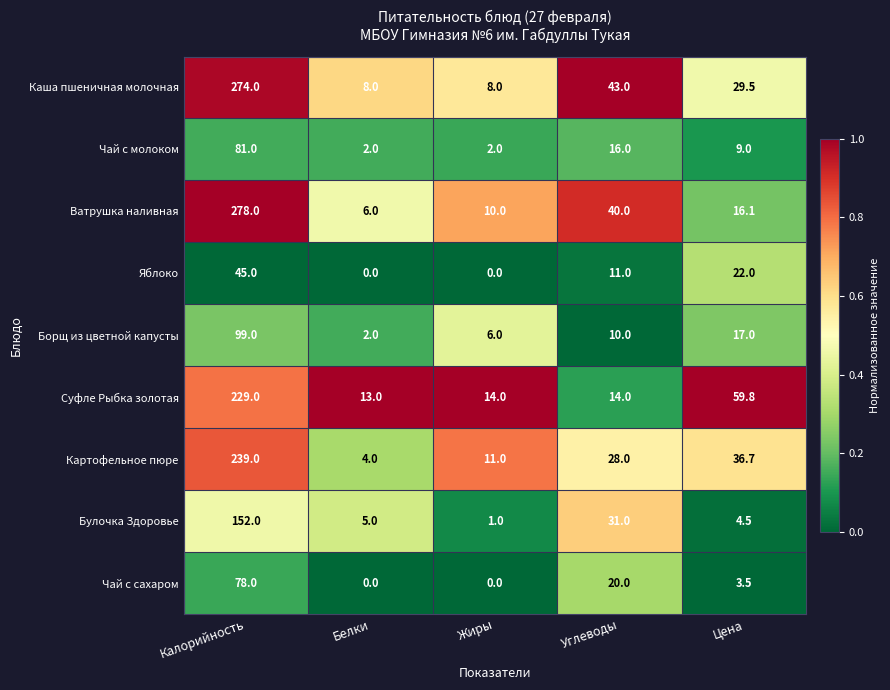

Between Калорийность and Цена, which series saw the biggest shift?

Ватрушка наливная